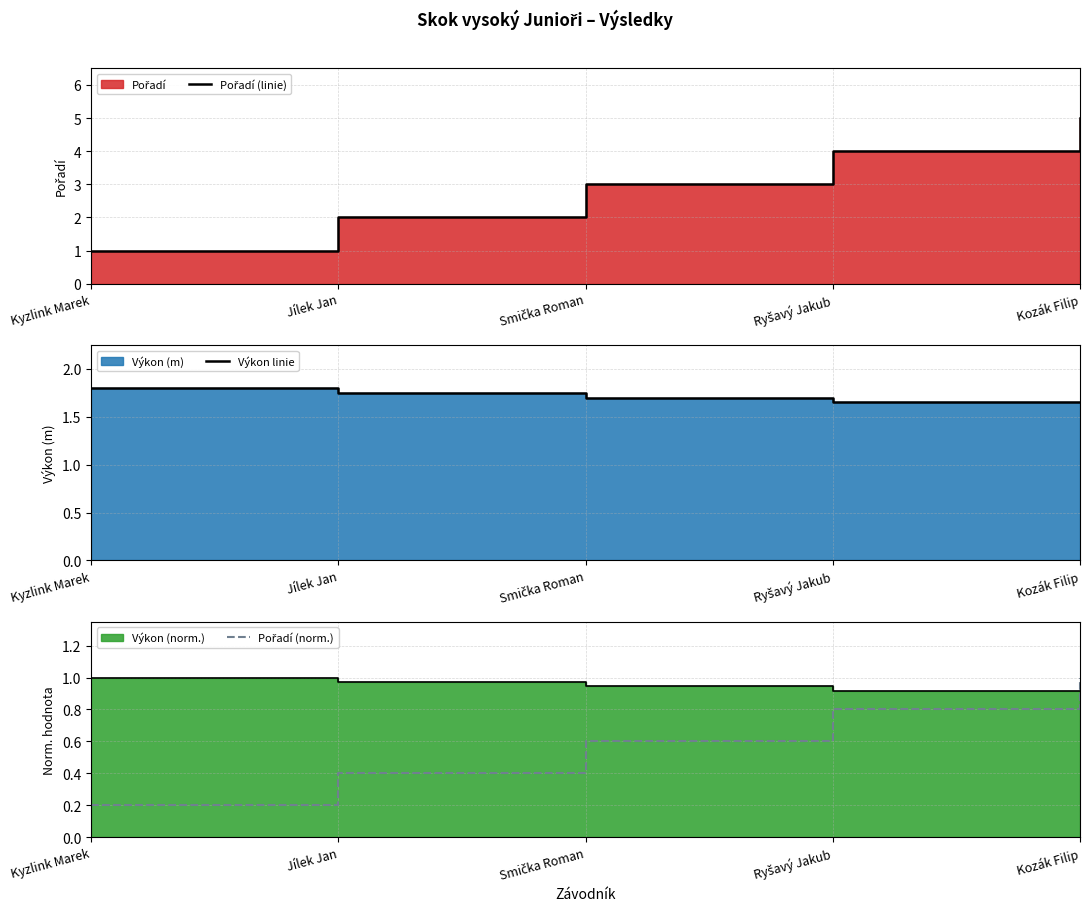

What is the minimum value shown in the chart?

0.2